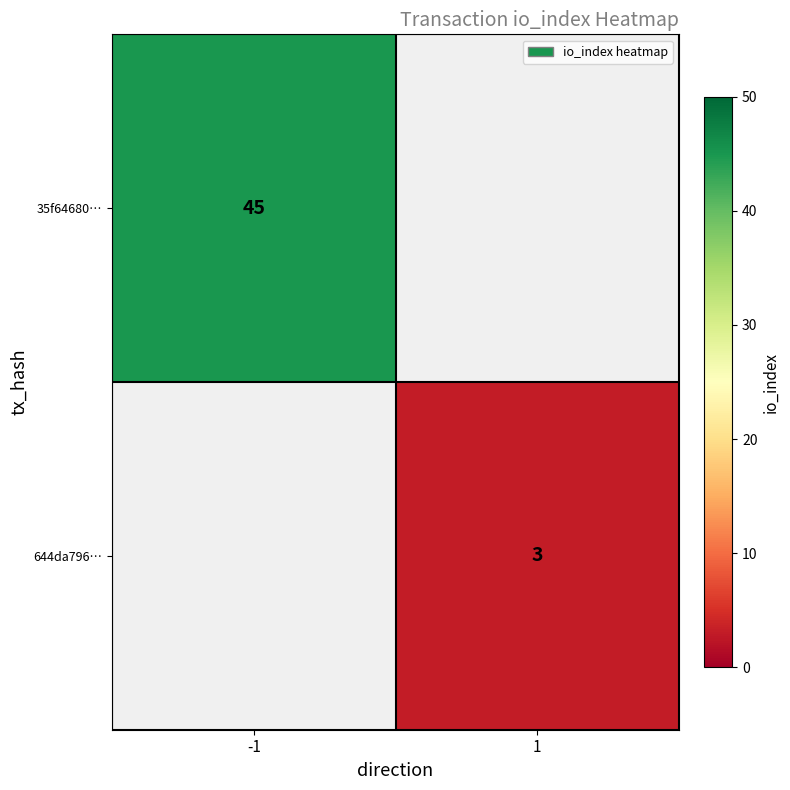

Is it true that 644da796… equals 3 at 1?

True